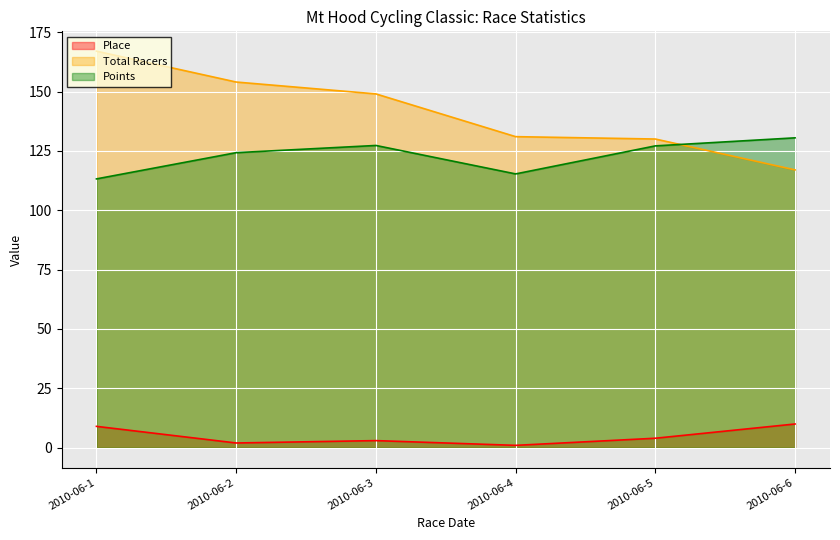

What is the average value of the Points series?

122.9